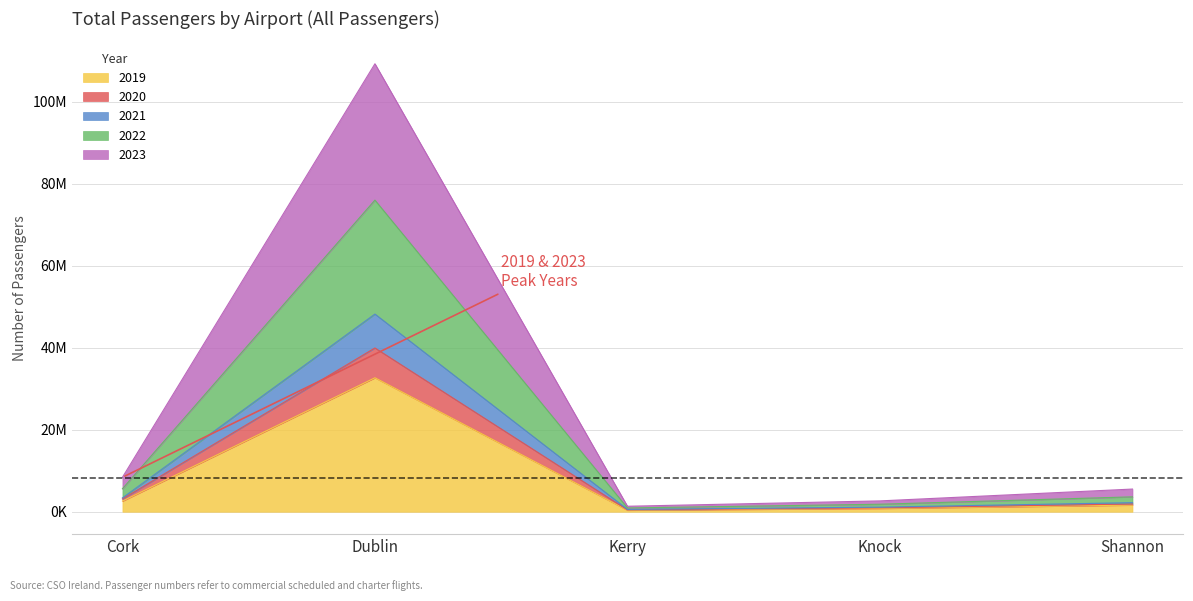

True or false: 2021 and 2022 cross at least once.

False